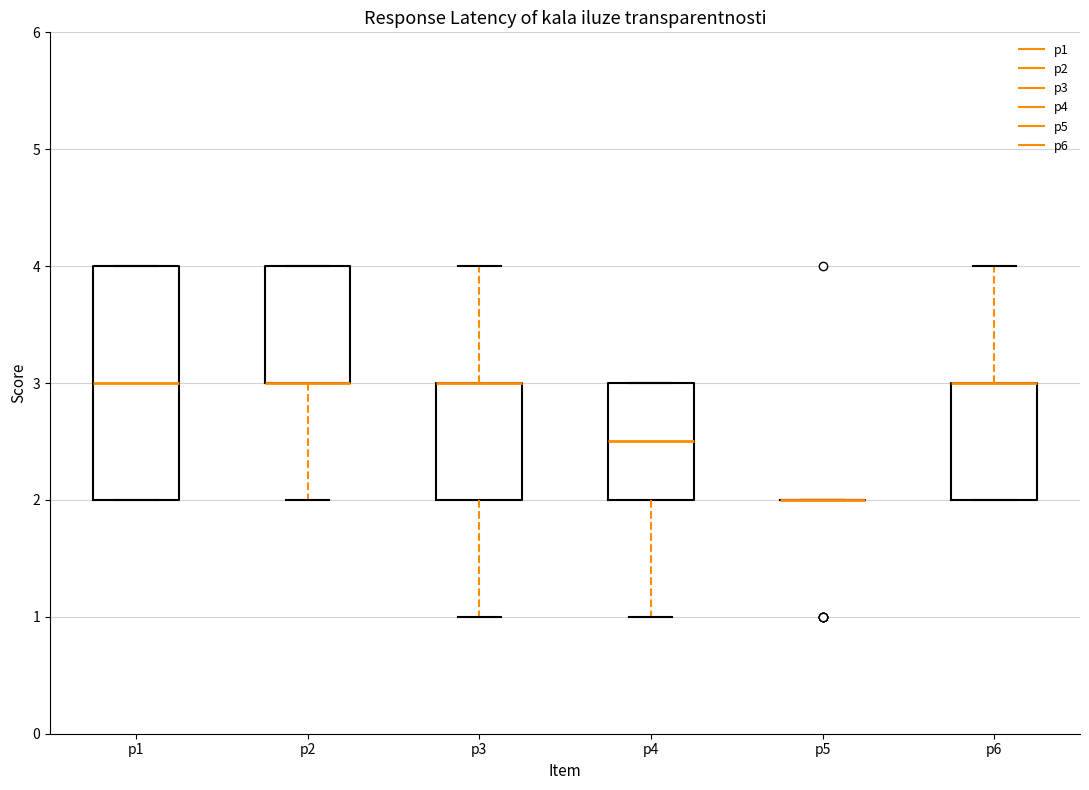

Which box is the tallest, from its lower edge to its upper edge?

p1